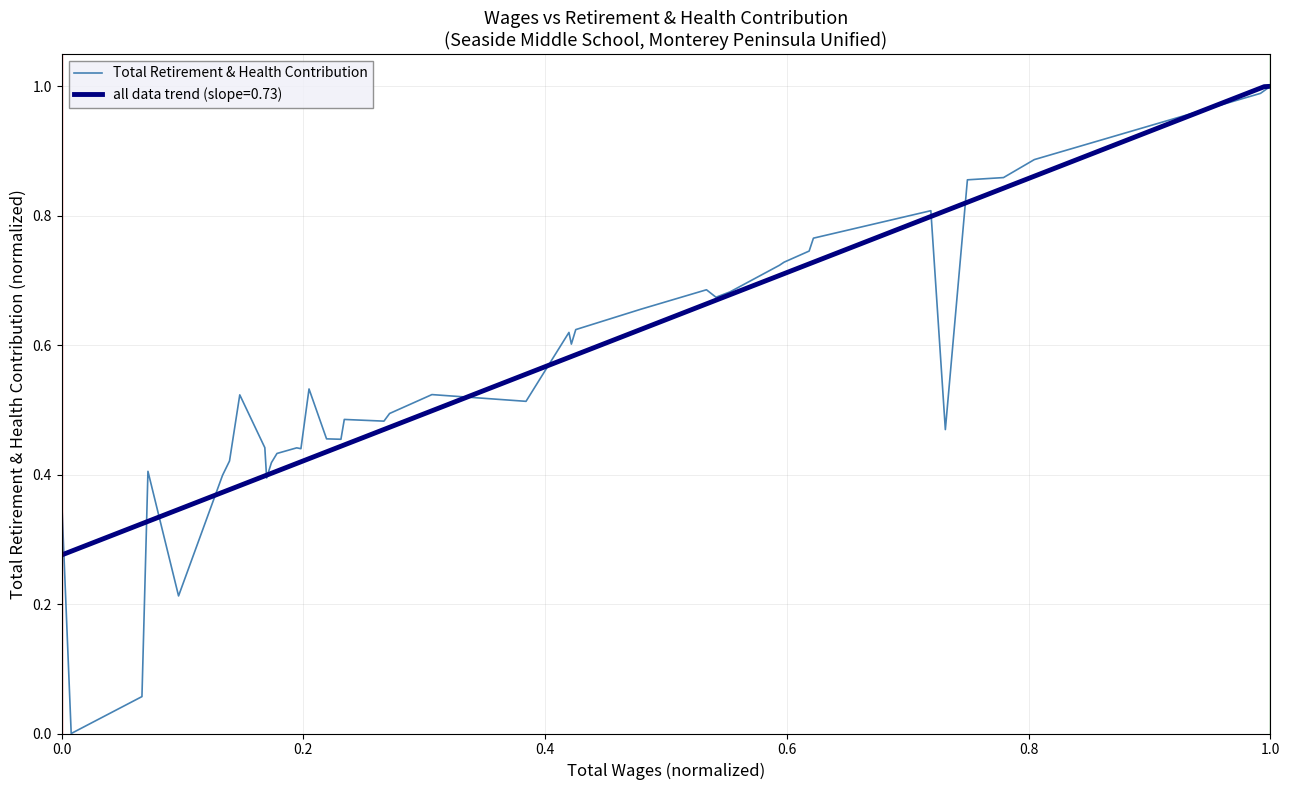

What is the value of the 14th point from the left?

0.4